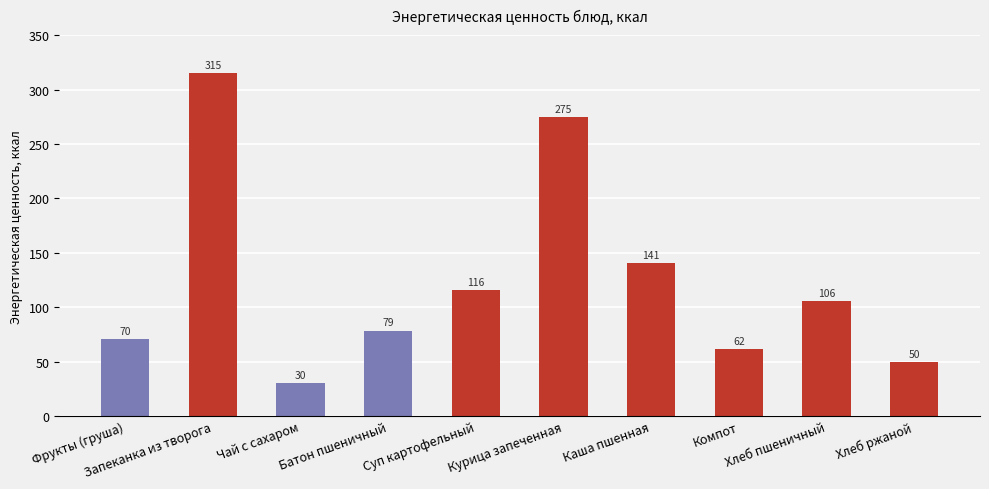

Which label corresponds to the largest value in the chart?

Запеканка из творога